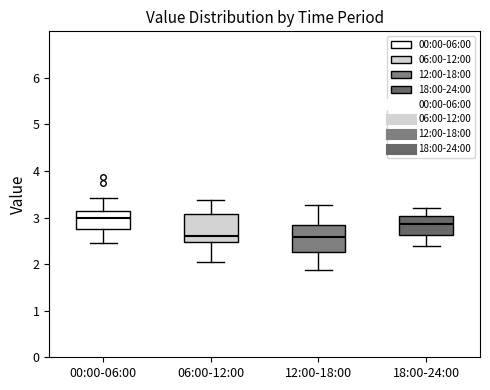

Where is the upper edge of the box for 00:00-06:00 on the y-axis? The values are not printed on the chart, so give them approximately, as read against the axis.

3.2